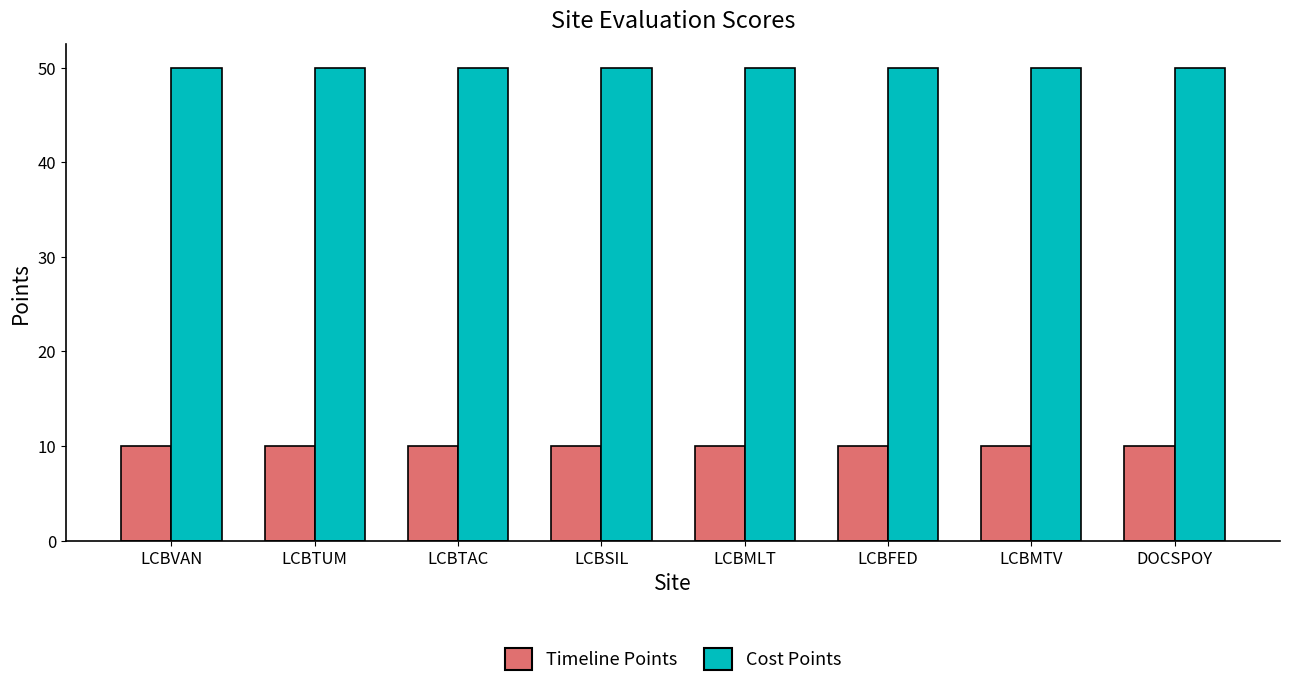

What value does the Timeline Points series have at LCBVAN?

10